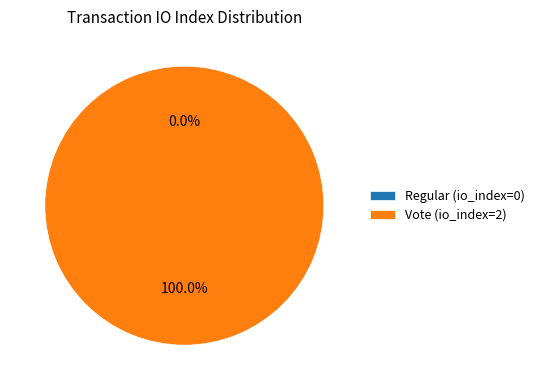

Rank the categories by value from highest to lowest.

Vote, Regular